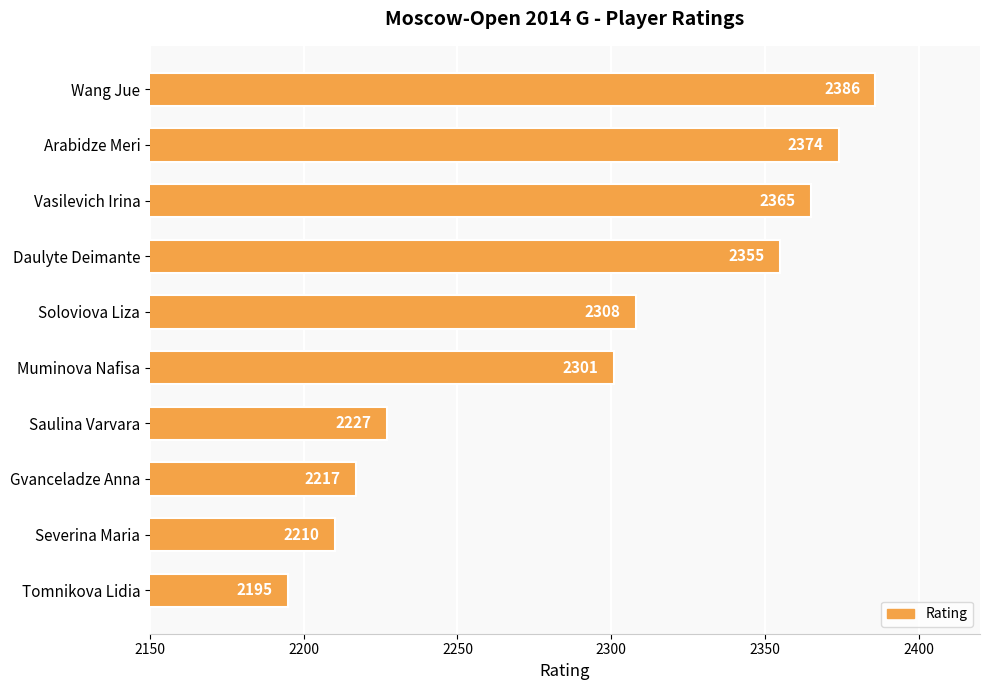

Read the value at Saulina Varvara.

2227